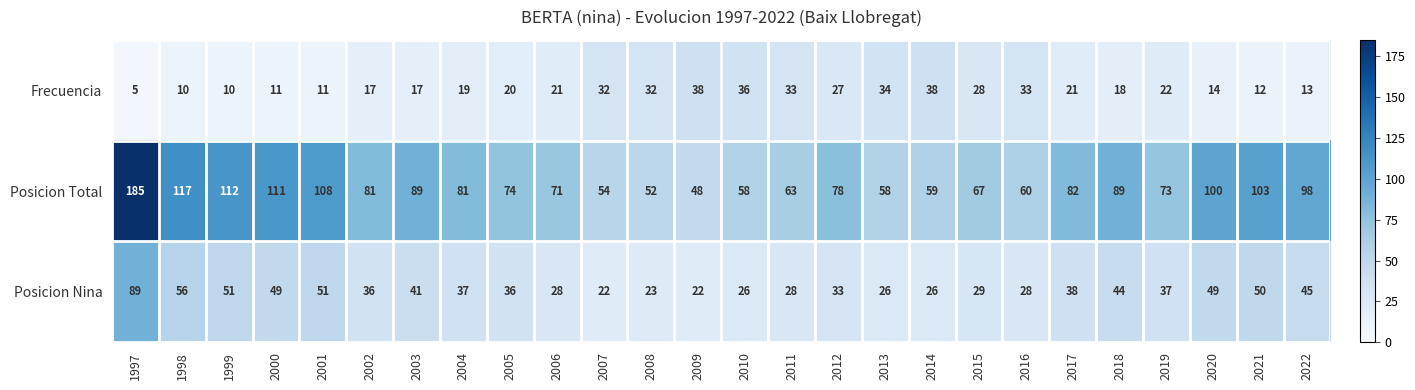

Which series has the largest range (max minus min)?

Posicion Total